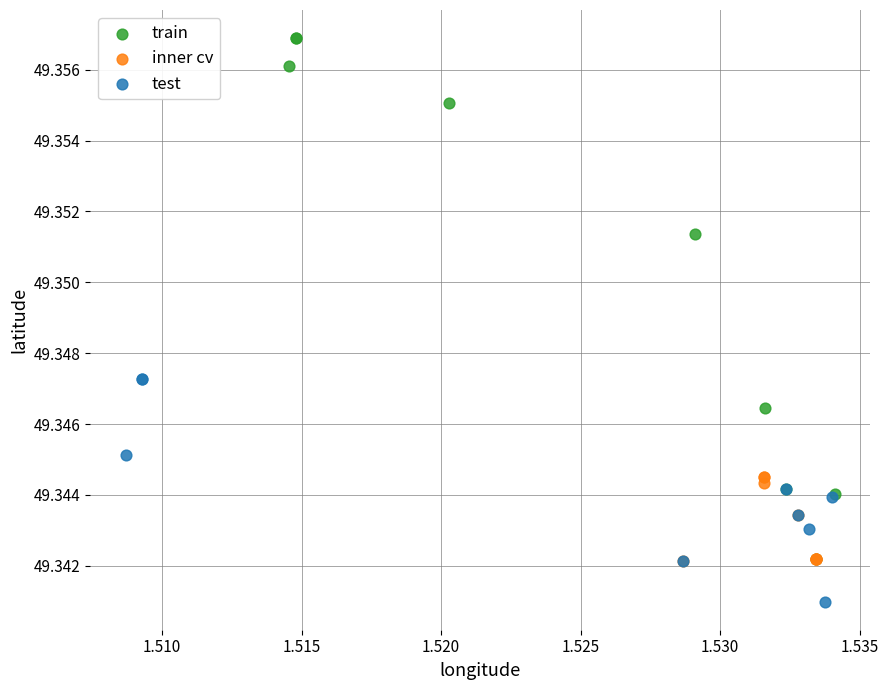

Which series contains the highest Y value?

train